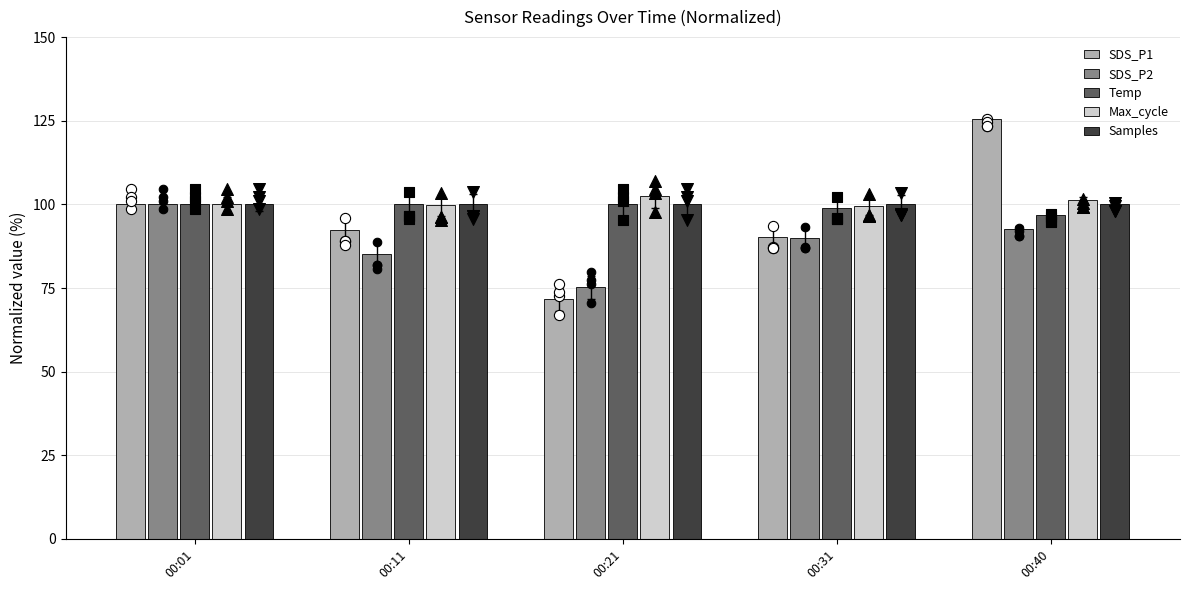

Which series reaches the minimum Y coordinate?

SDS_P1